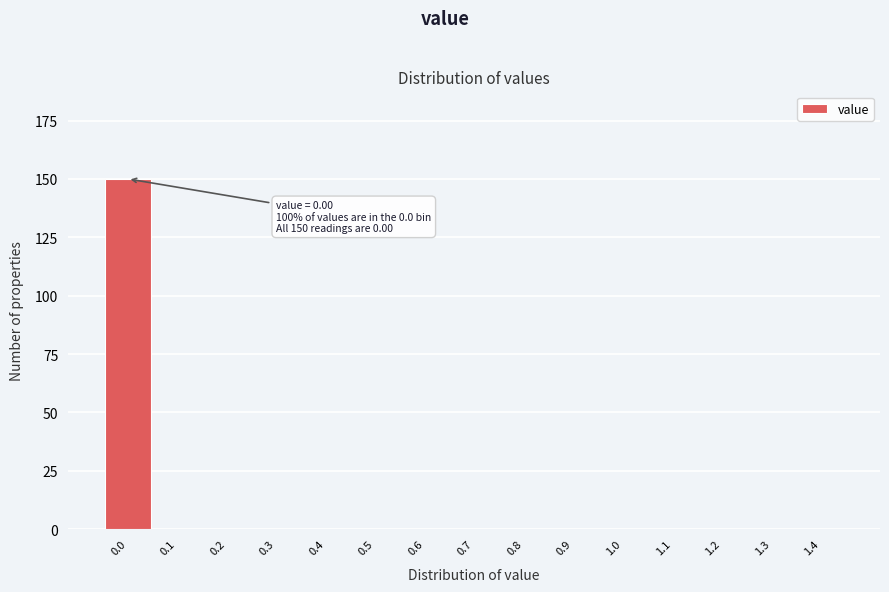

Reading left to right, what are all the values shown in this chart?

0.0=150	0.1=0	0.2=0	0.3=0	0.4=0	0.5=0	0.6=0	0.7=0	0.8=0	0.9=0	1.0=0	1.1=0	1.2=0	1.3=0	1.4=0